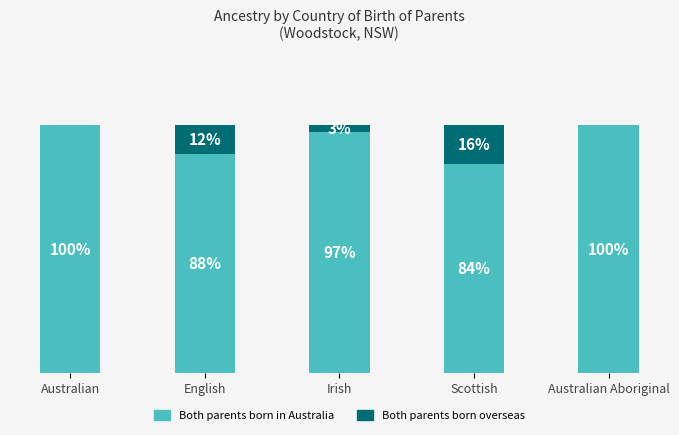

At which label does Both parents born in Australia first exceed 97?

Australian